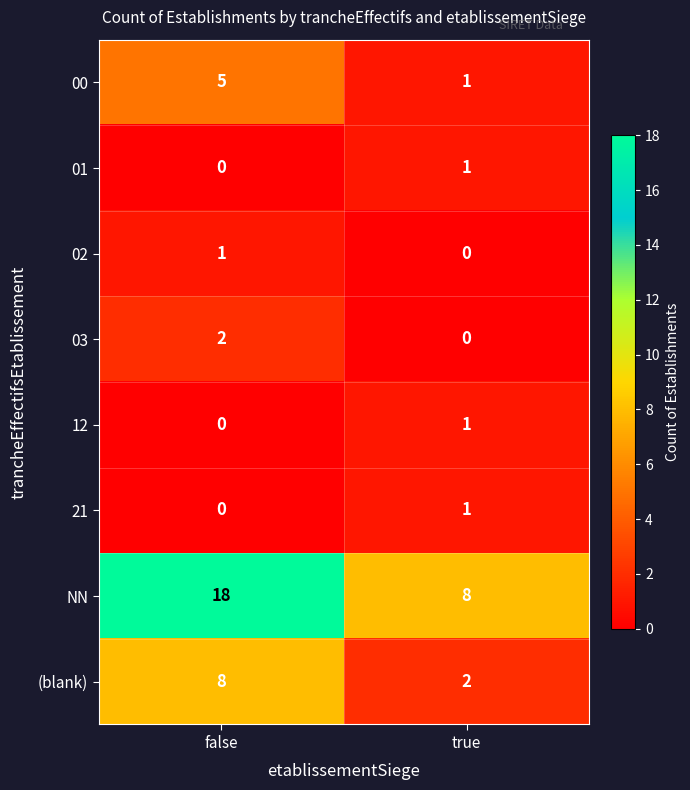

How many distinct data groups are displayed?

8